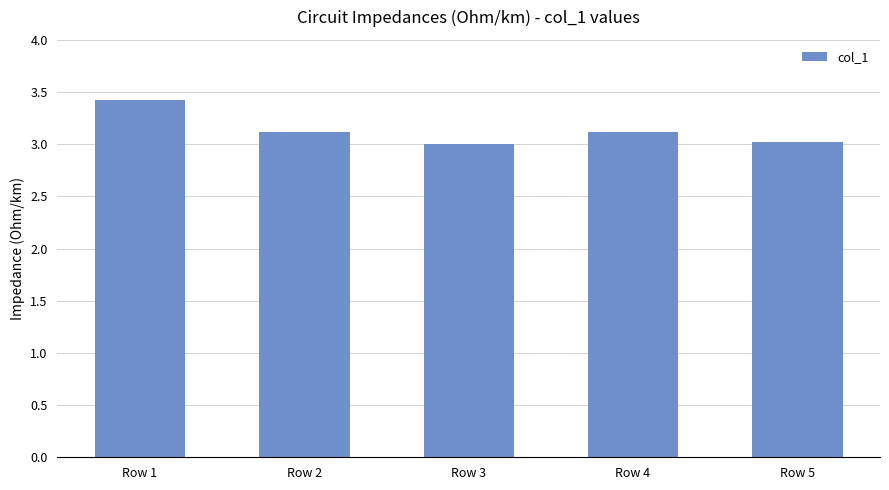

Reading left to right, extract all data points from this chart.

3.4	3.1	3.0	3.1	3.0